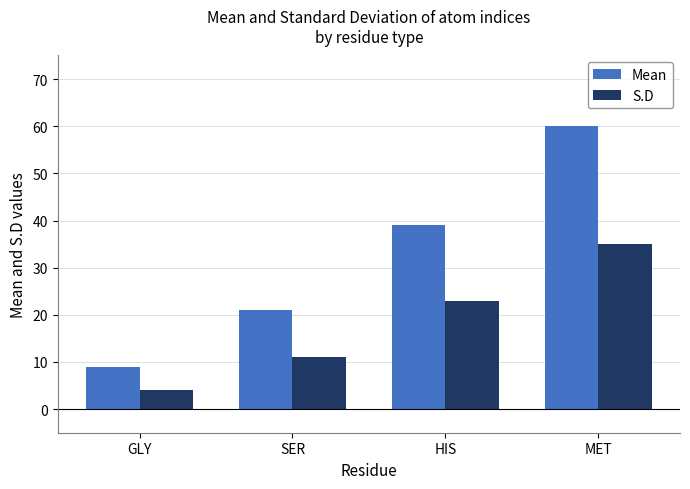

At which category is the sum across all series the highest?

MET